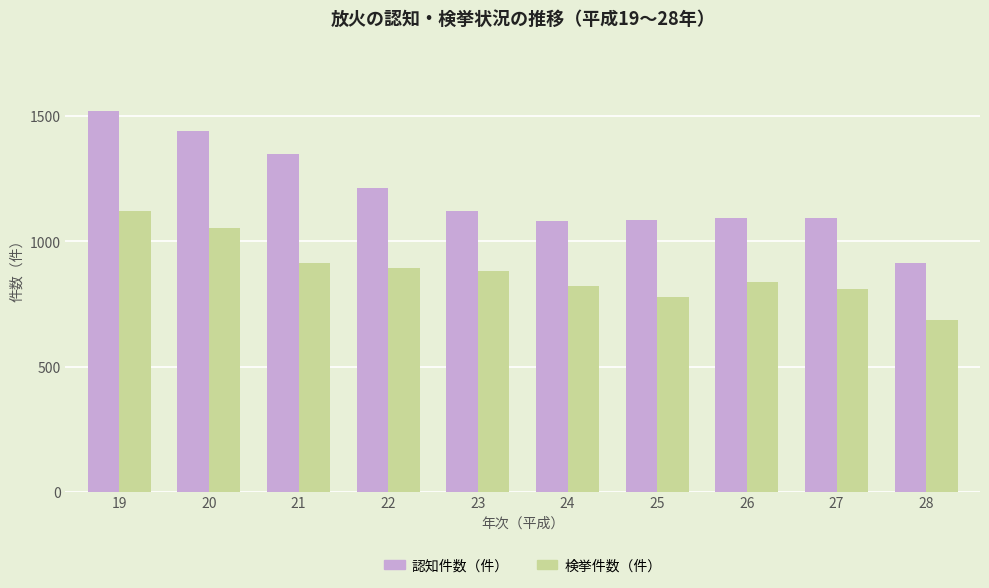

Rank the series at 24 from lowest to highest value.

検挙件数（件）, 認知件数（件）